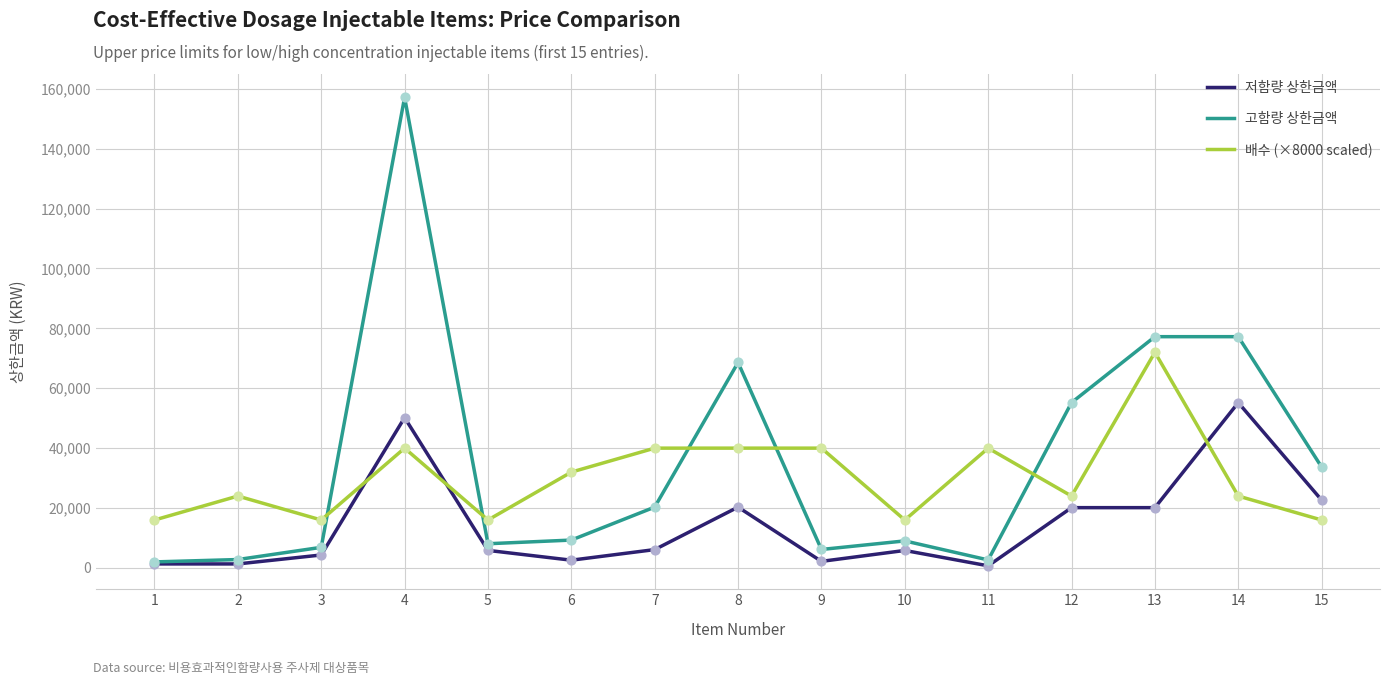

What is the total value across all series at 12?

99326